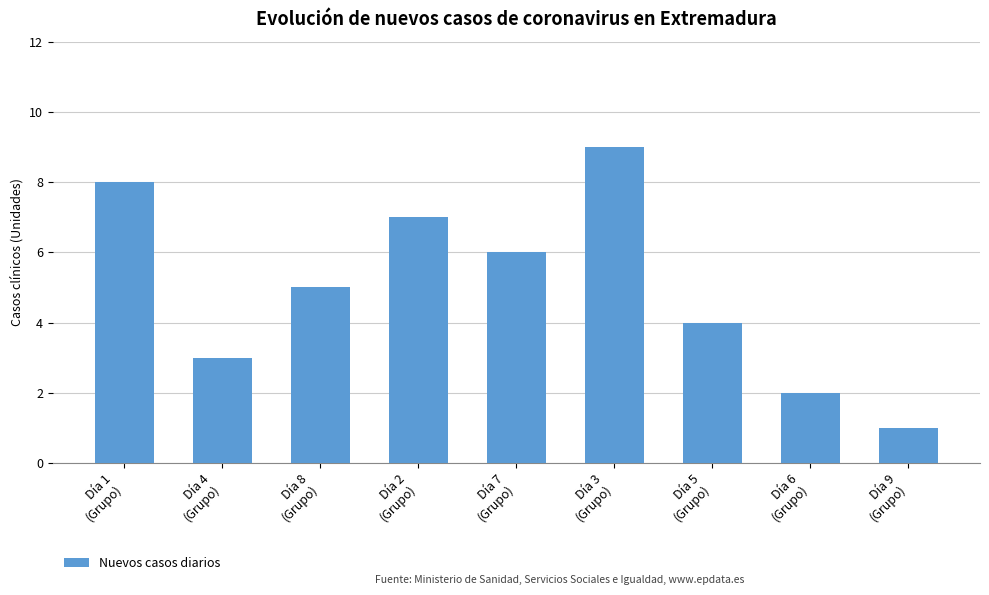

What is the label of the 9th bar from the right?

Día 1
(Grupo)